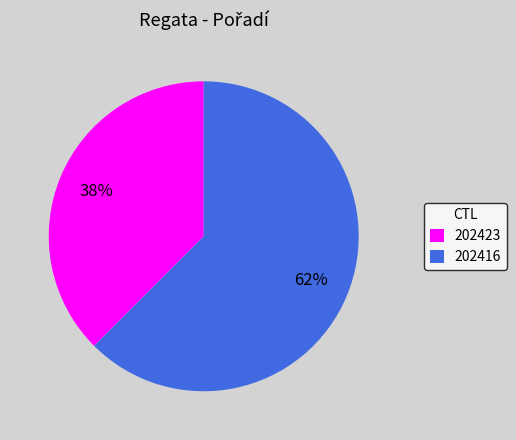

To the nearest percent, what is the average slice percentage?

50%